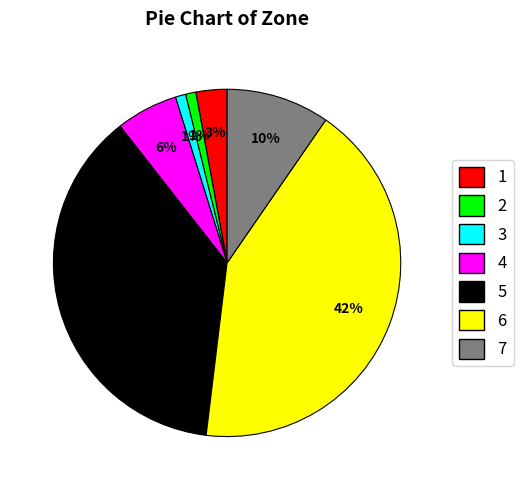

Which has a higher value, 5 or 2?

5